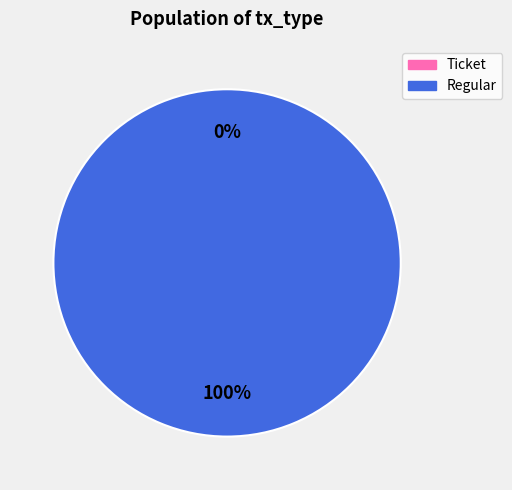

Does any single category account for the majority?

Yes